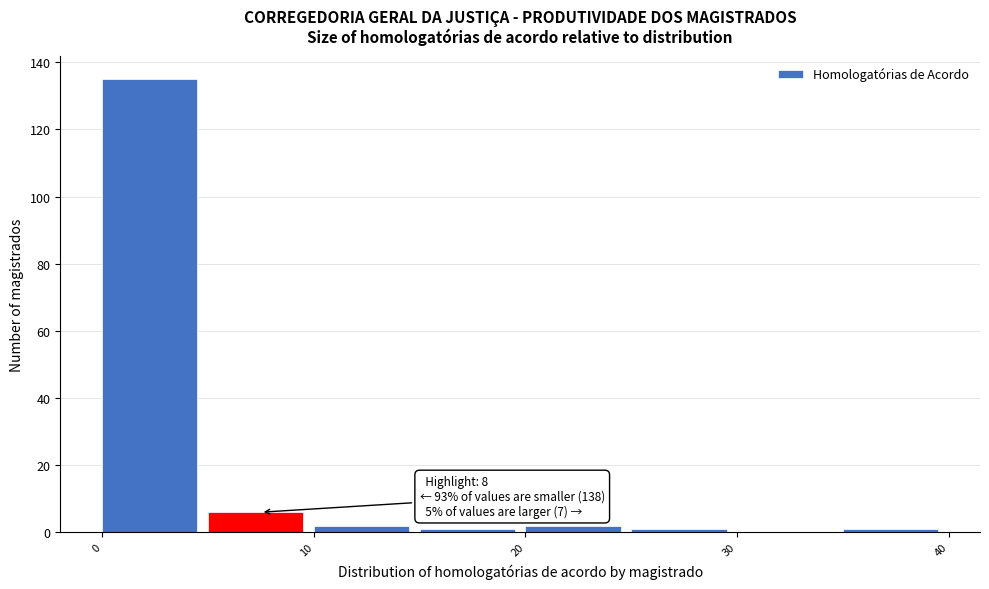

Over which range of the x-axis is the bar tallest?

0 to 5